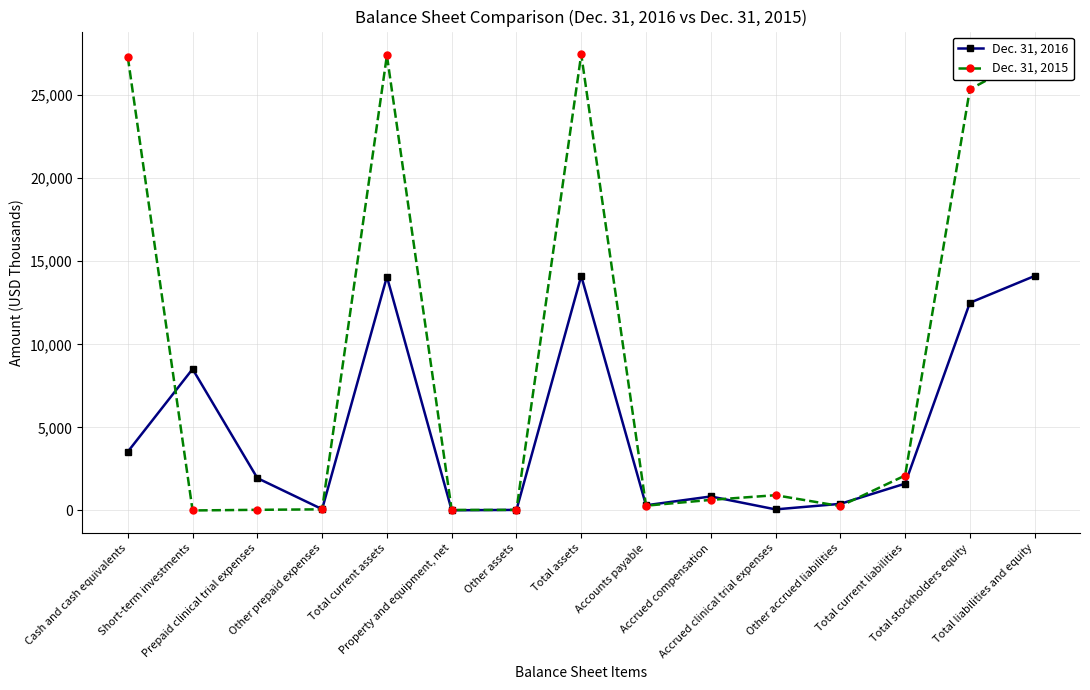

Which series has the largest total across all categories?

Dec. 31, 2015